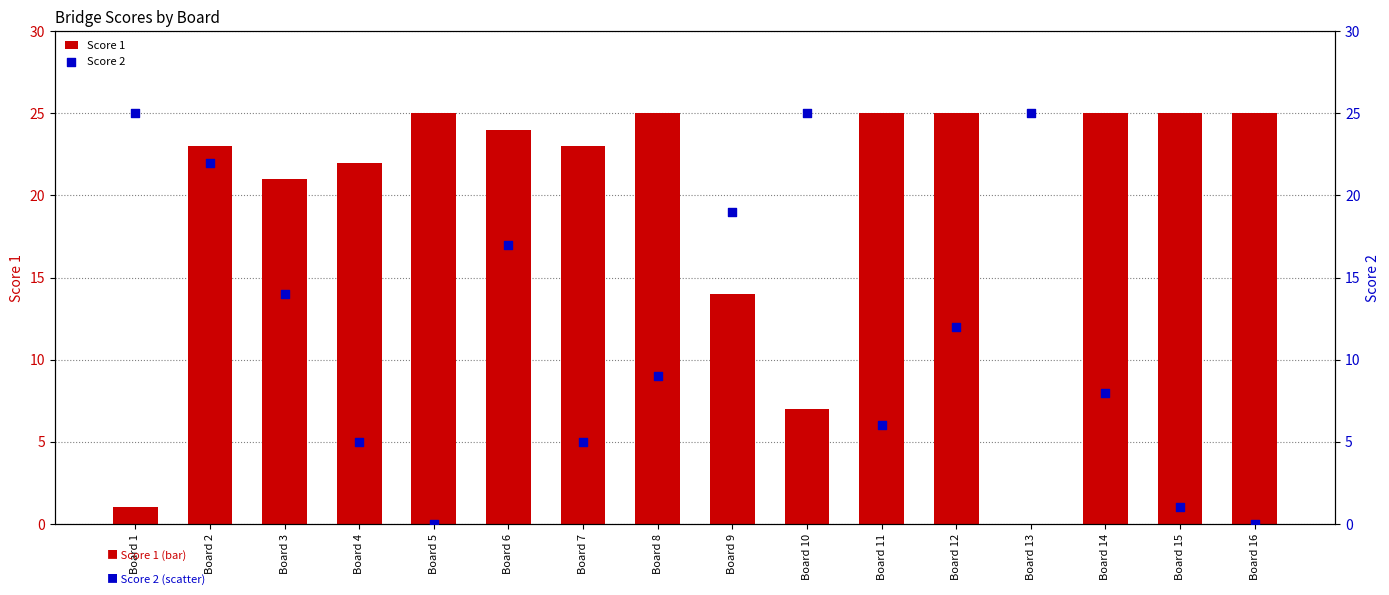

At how many categories does at least one series exceed 11?

16